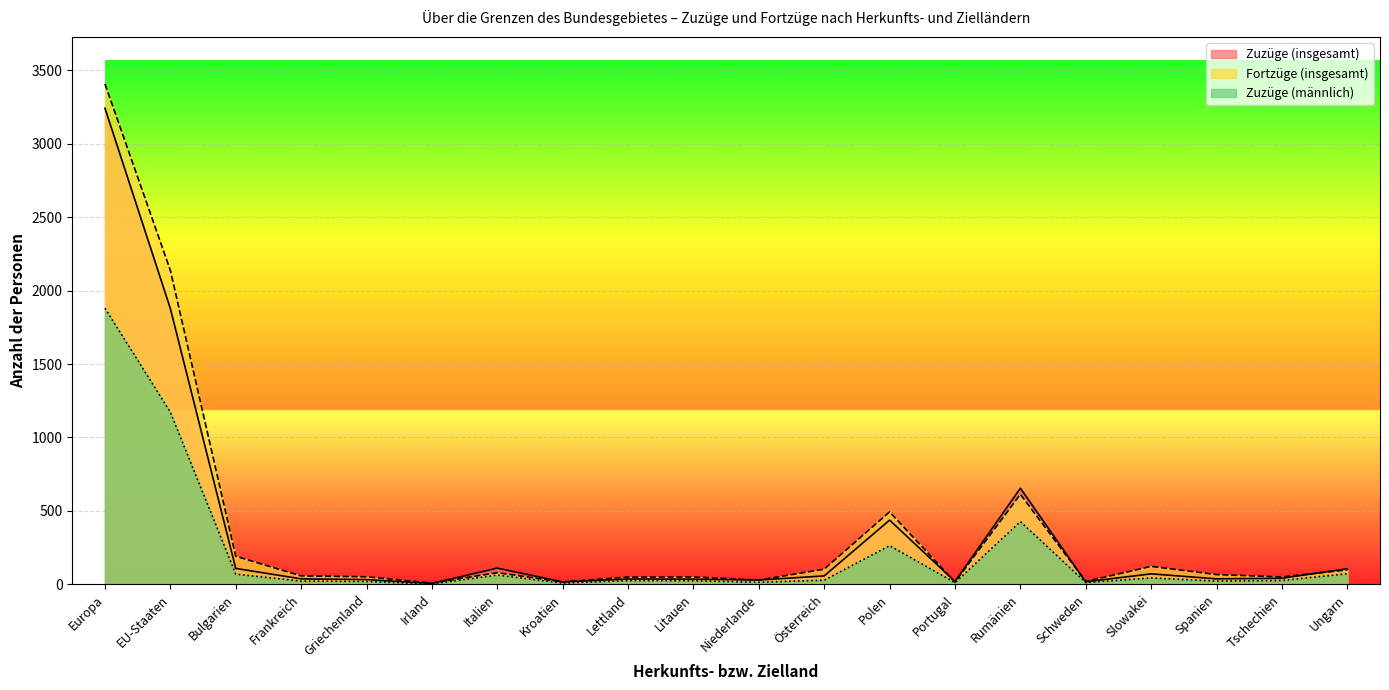

At which category is the sum across all series the highest?

Europa